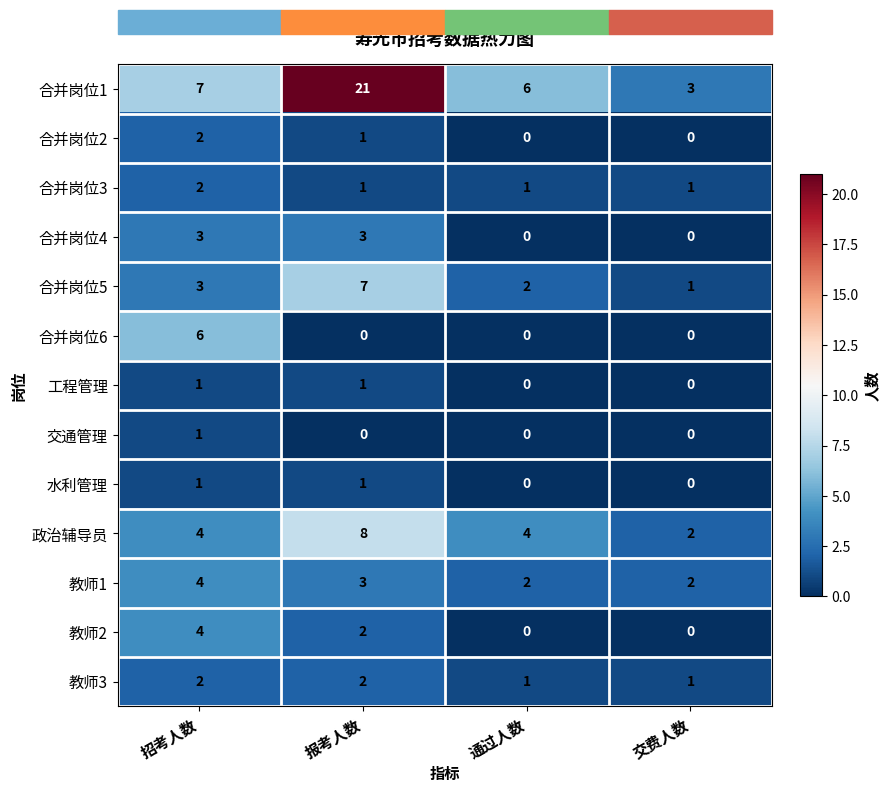

The 合并岗位3 series shows 0 at 报考人数. True or false?

False